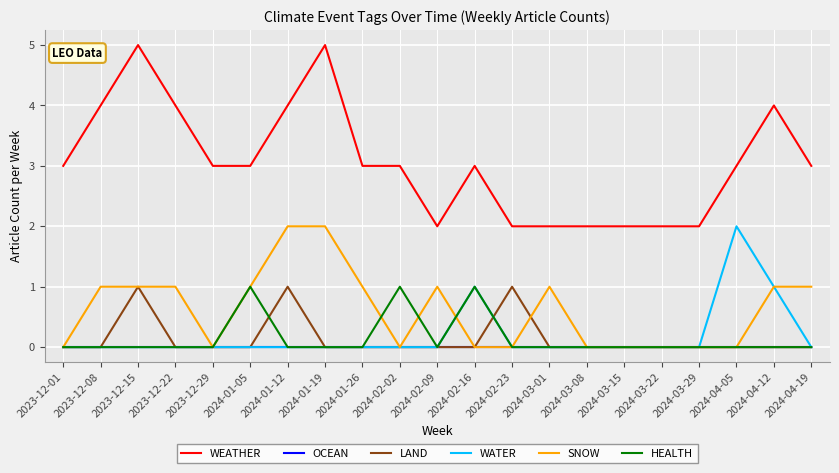

Reading left to right, what are all the values shown in this chart?

WEATHER: 2023-12-01=3	2023-12-08=4	2023-12-15=5	2023-12-22=4	2023-12-29=3	2024-01-05=3	2024-01-12=4	2024-01-19=5	2024-01-26=3	2024-02-02=3	2024-02-09=2	2024-02-16=3	2024-02-23=2	2024-03-01=2	2024-03-08=2	2024-03-15=2	2024-03-22=2	2024-03-29=2	2024-04-05=3	2024-04-12=4	2024-04-19=3
OCEAN: 2023-12-01=0	2023-12-08=0	2023-12-15=0	2023-12-22=0	2023-12-29=0	2024-01-05=0	2024-01-12=0	2024-01-19=0	2024-01-26=0	2024-02-02=0	2024-02-09=0	2024-02-16=0	2024-02-23=0	2024-03-01=0	2024-03-08=0	2024-03-15=0	2024-03-22=0	2024-03-29=0	2024-04-05=0	2024-04-12=0	2024-04-19=0
LAND: 2023-12-01=0	2023-12-08=0	2023-12-15=1	2023-12-22=0	2023-12-29=0	2024-01-05=0	2024-01-12=1	2024-01-19=0	2024-01-26=0	2024-02-02=0	2024-02-09=0	2024-02-16=0	2024-02-23=1	2024-03-01=0	2024-03-08=0	2024-03-15=0	2024-03-22=0	2024-03-29=0	2024-04-05=0	2024-04-12=0	2024-04-19=0
WATER: 2023-12-01=0	2023-12-08=0	2023-12-15=0	2023-12-22=0	2023-12-29=0	2024-01-05=0	2024-01-12=0	2024-01-19=0	2024-01-26=0	2024-02-02=0	2024-02-09=0	2024-02-16=1	2024-02-23=0	2024-03-01=0	2024-03-08=0	2024-03-15=0	2024-03-22=0	2024-03-29=0	2024-04-05=2	2024-04-12=1	2024-04-19=0
SNOW: 2023-12-01=0	2023-12-08=1	2023-12-15=1	2023-12-22=1	2023-12-29=0	2024-01-05=1	2024-01-12=2	2024-01-19=2	2024-01-26=1	2024-02-02=0	2024-02-09=1	2024-02-16=0	2024-02-23=0	2024-03-01=1	2024-03-08=0	2024-03-15=0	2024-03-22=0	2024-03-29=0	2024-04-05=0	2024-04-12=1	2024-04-19=1
HEALTH: 2023-12-01=0	2023-12-08=0	2023-12-15=0	2023-12-22=0	2023-12-29=0	2024-01-05=1	2024-01-12=0	2024-01-19=0	2024-01-26=0	2024-02-02=1	2024-02-09=0	2024-02-16=1	2024-02-23=0	2024-03-01=0	2024-03-08=0	2024-03-15=0	2024-03-22=0	2024-03-29=0	2024-04-05=0	2024-04-12=0	2024-04-19=0